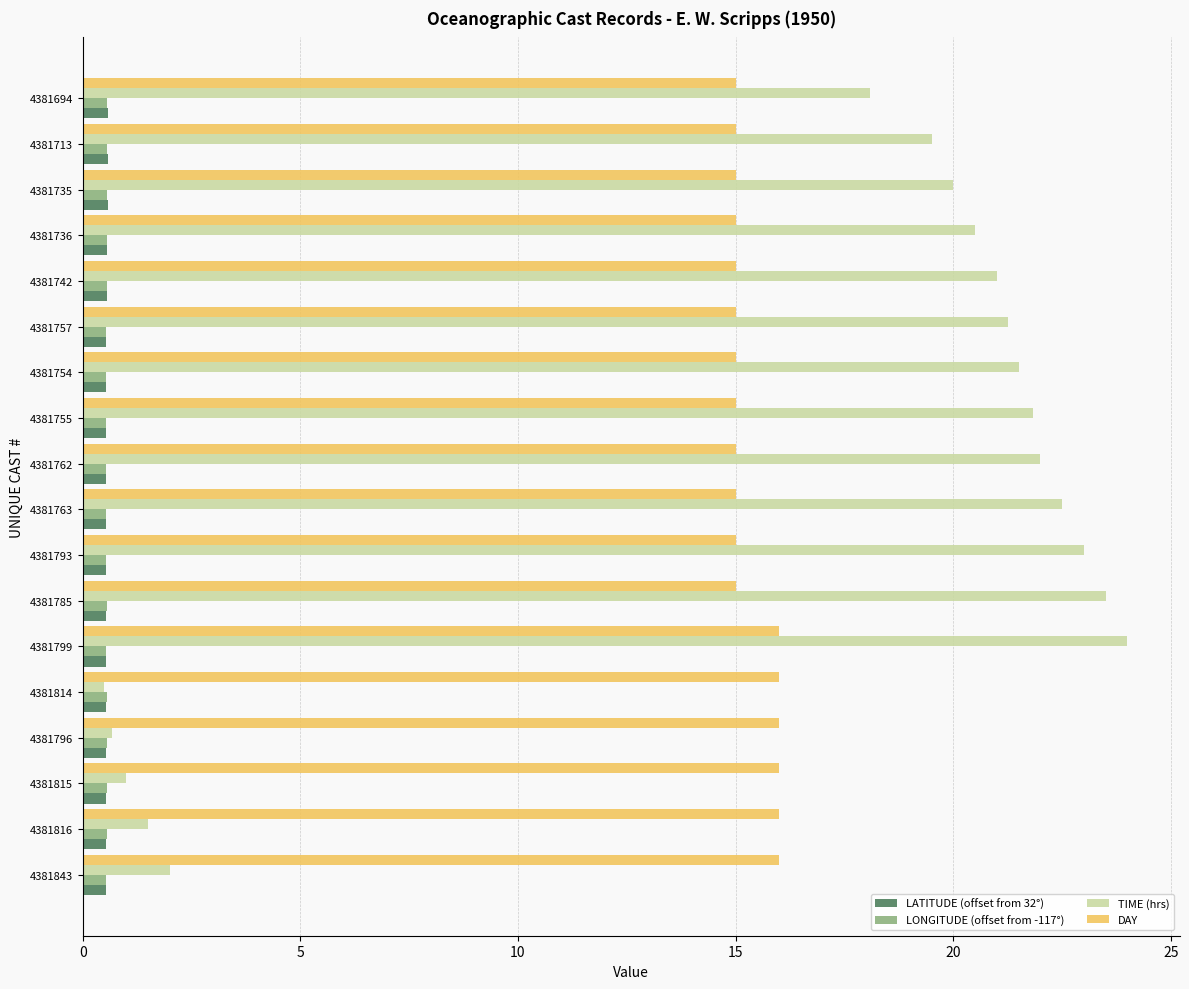

Which series has the widest spread of values?

TIME (hrs)